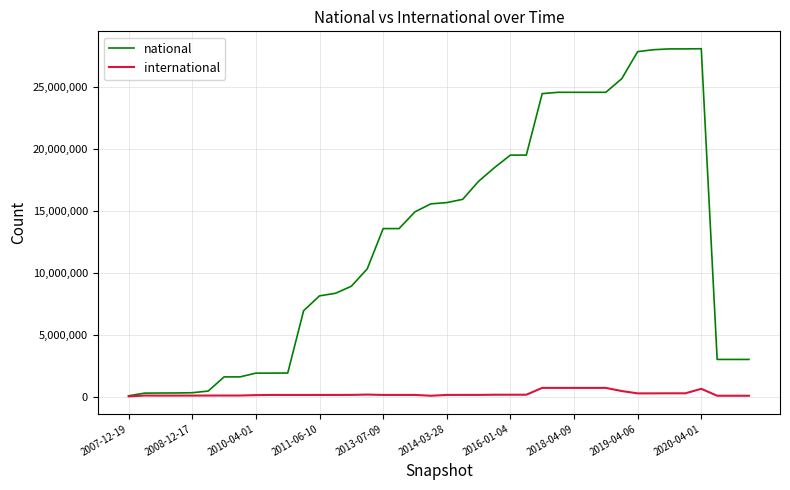

What is the minimum value for national?

108710